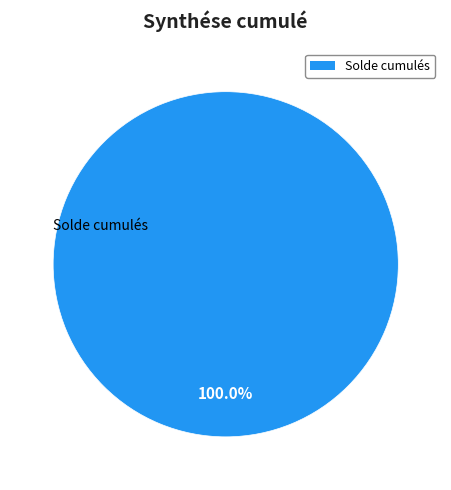

Rank the categories by value from highest to lowest.

Solde cumulés